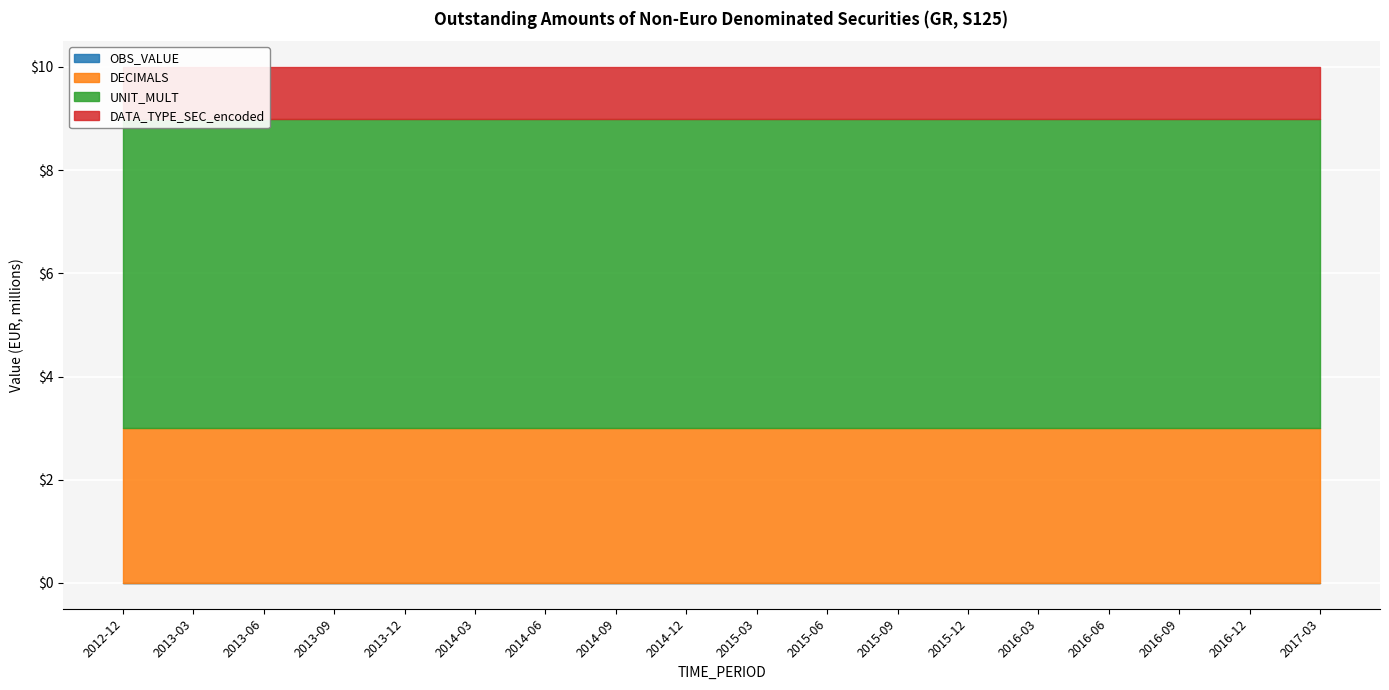

What is the difference between the highest and lowest values at 2016-09?

6